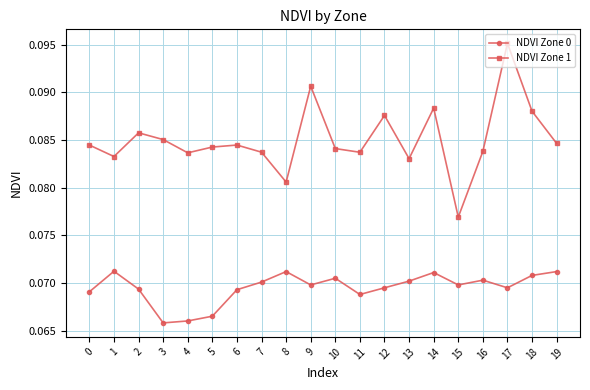

Which series has the largest range (max minus min)?

NDVI Zone 1